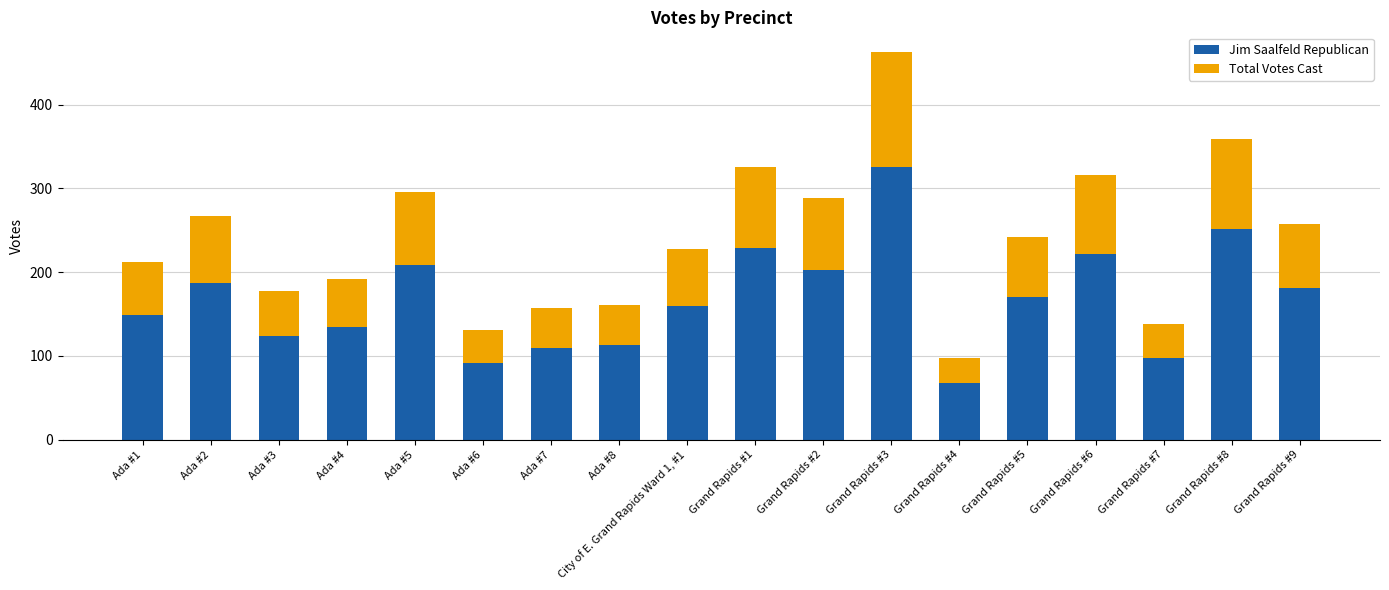

What is the total value across all series at Grand Rapids #4?

97